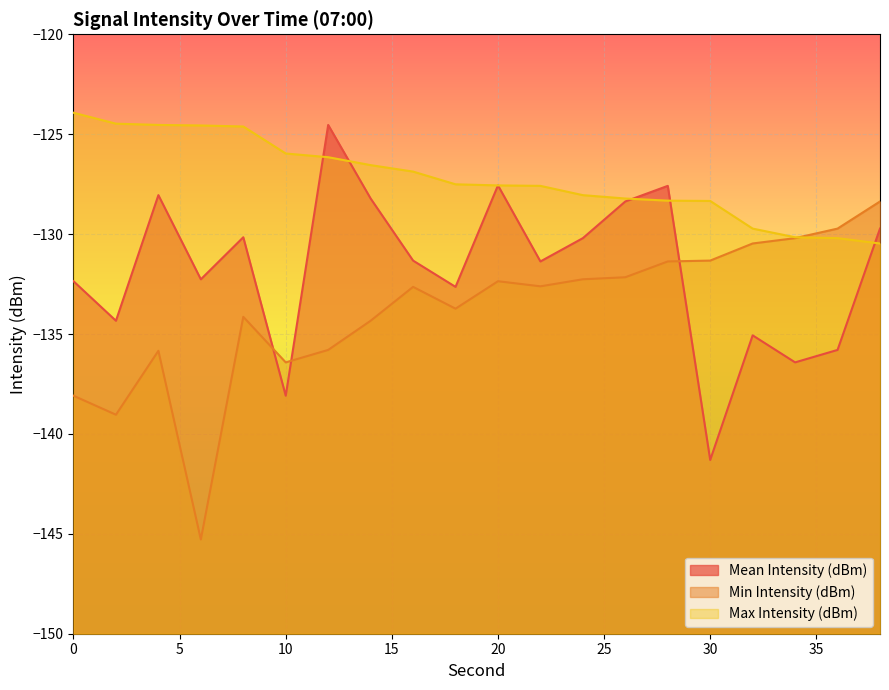

Is it true that Max Intensity (dBm) equals -128.1 at 24?

True